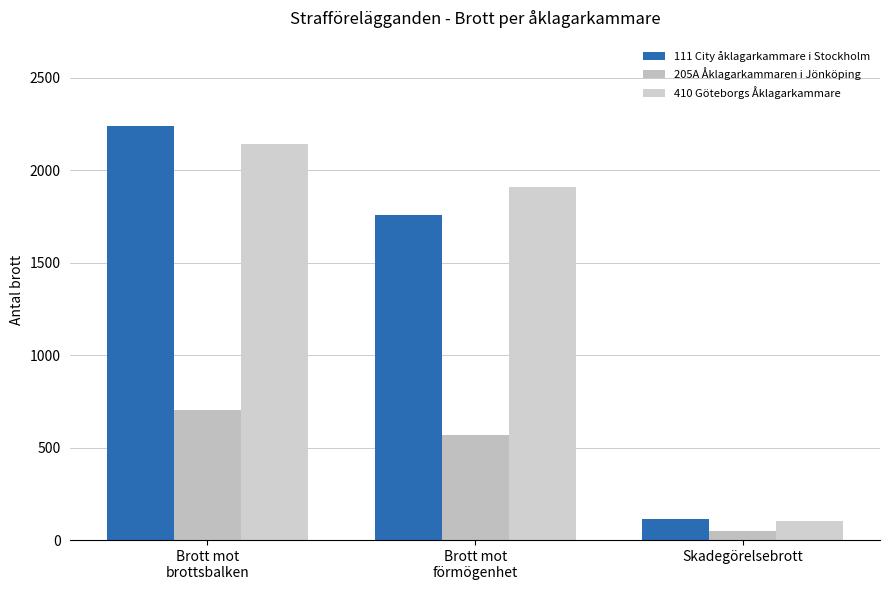

What is the minimum value for 410 Göteborgs Åklagarkammare?

104